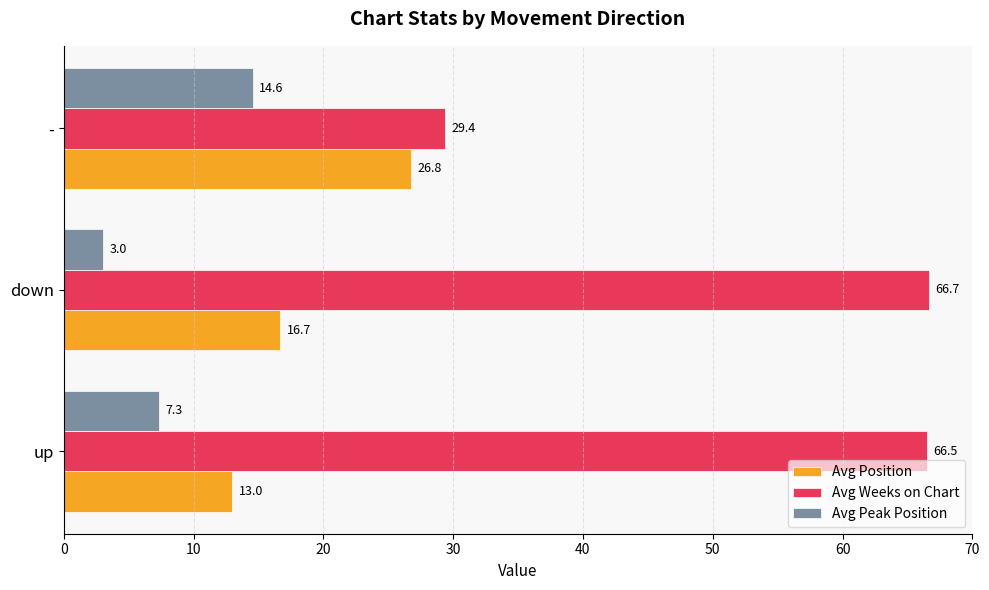

Where is Avg Weeks on Chart nearest to the value 48?

up